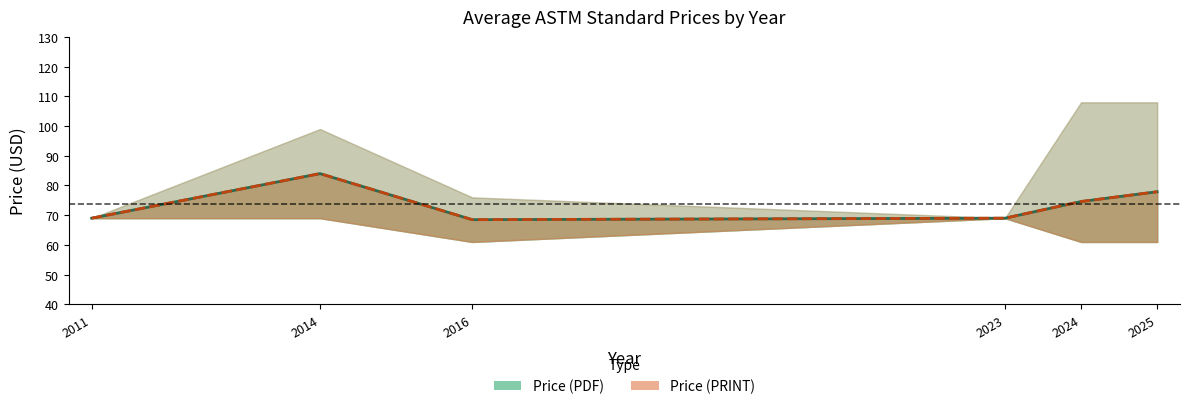

How many values in the Price (PRINT) series are below 74?

3